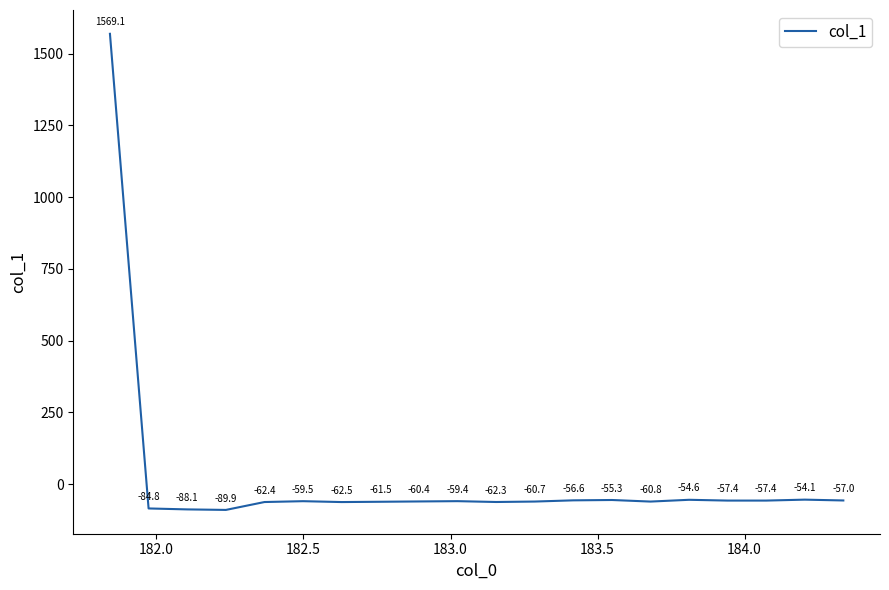

What is the maximum value shown in the chart?

1569.1